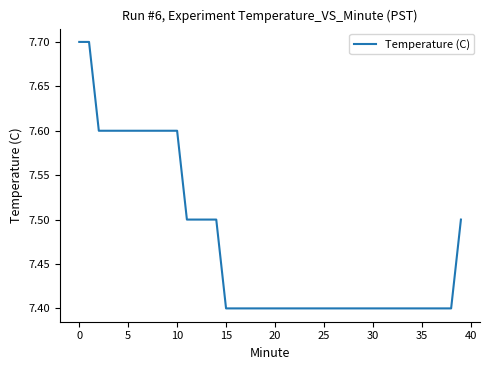

What is the difference between the maximum and minimum values?

0.3